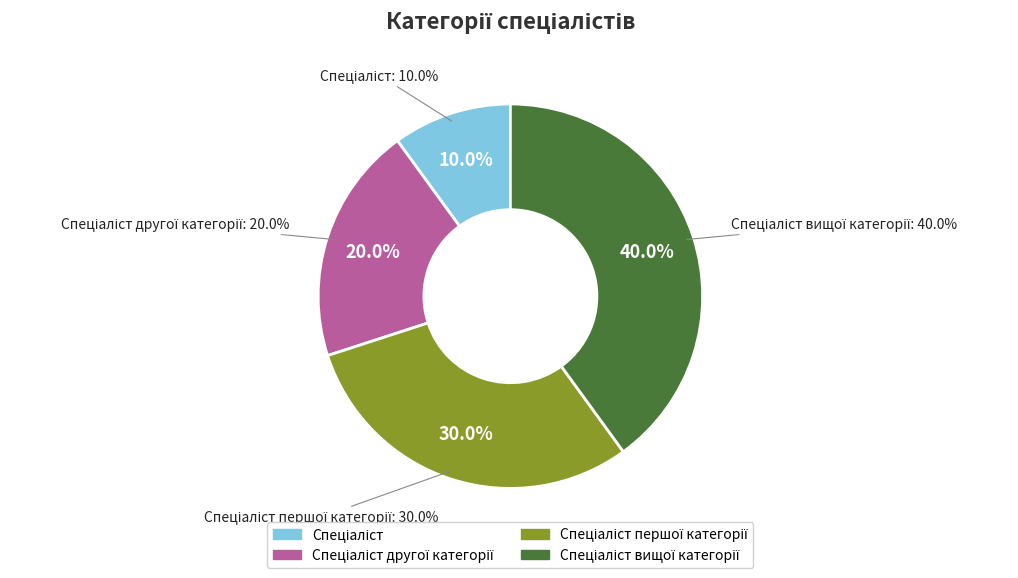

What percentage is NOT represented by Спеціаліст вищої категорії?

60.0%